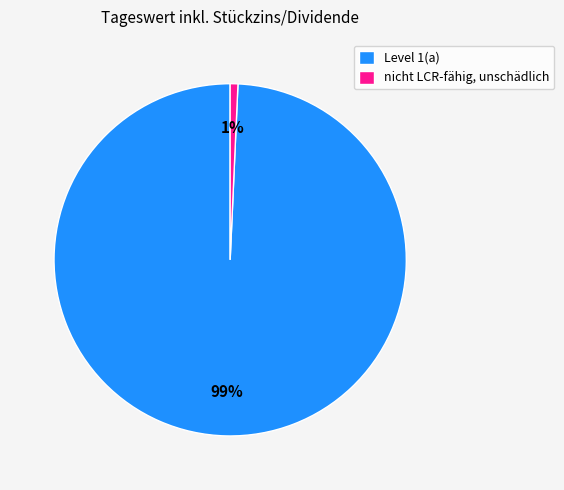

Which category has the smallest portion of the pie?

nicht LCR-fähig, unschädlich